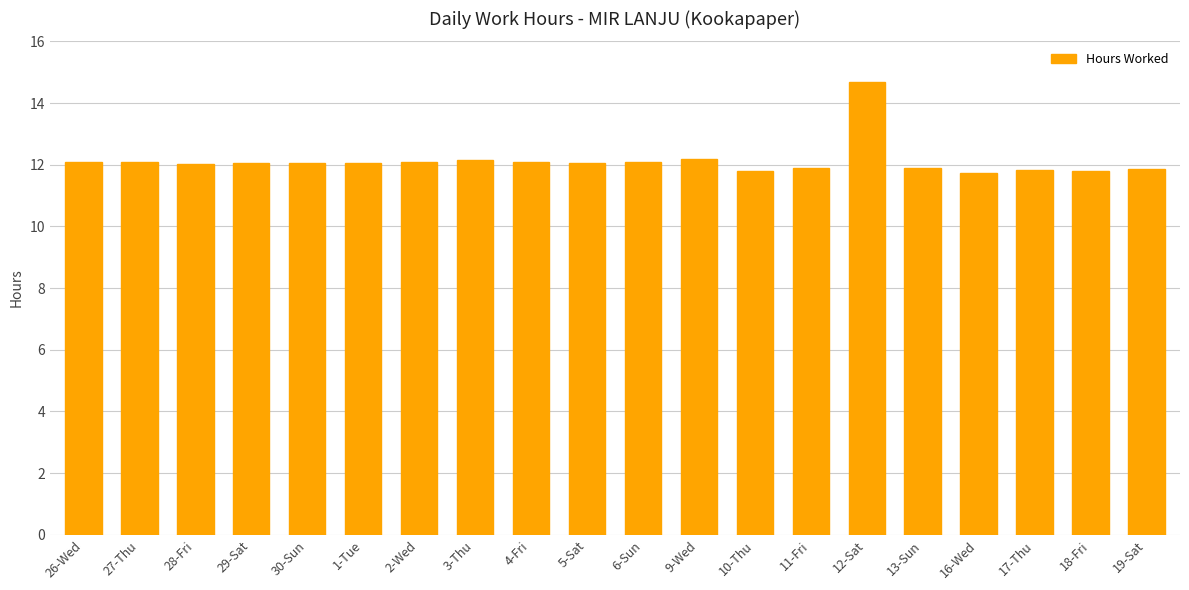

How many distinct data groups are displayed?

1